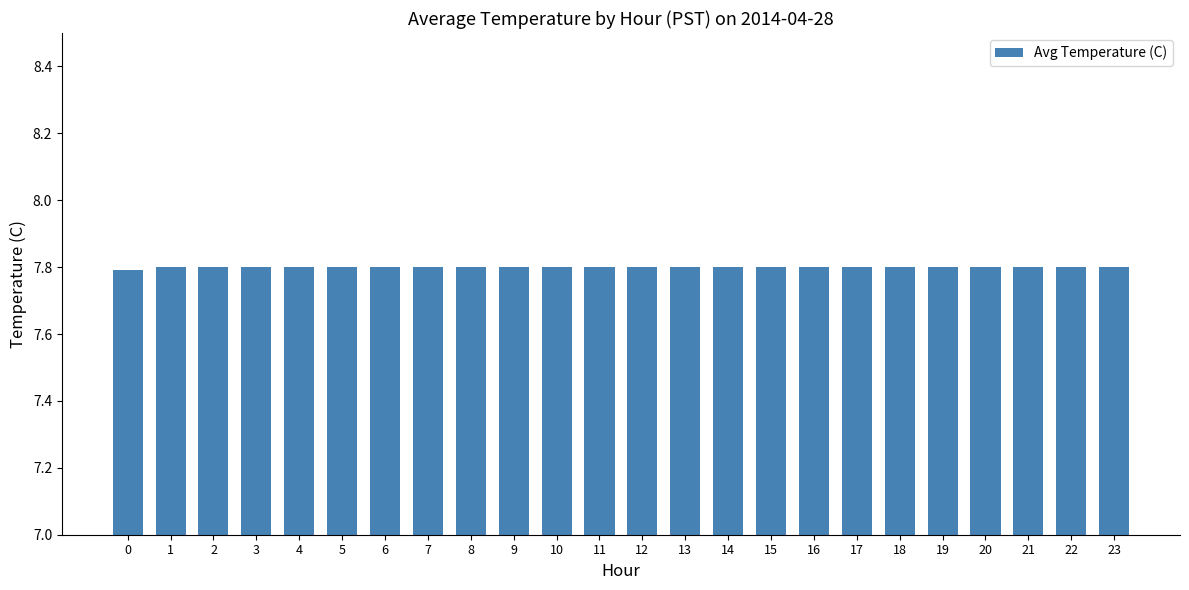

What value does the data have at 15?

7.8